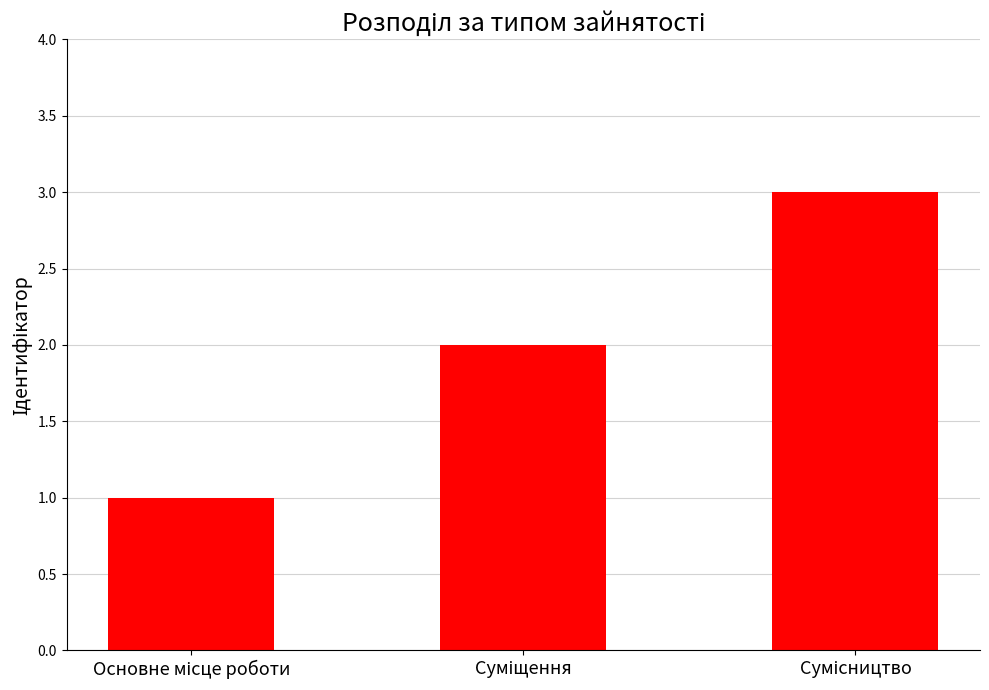

How many data points are less than 2?

1